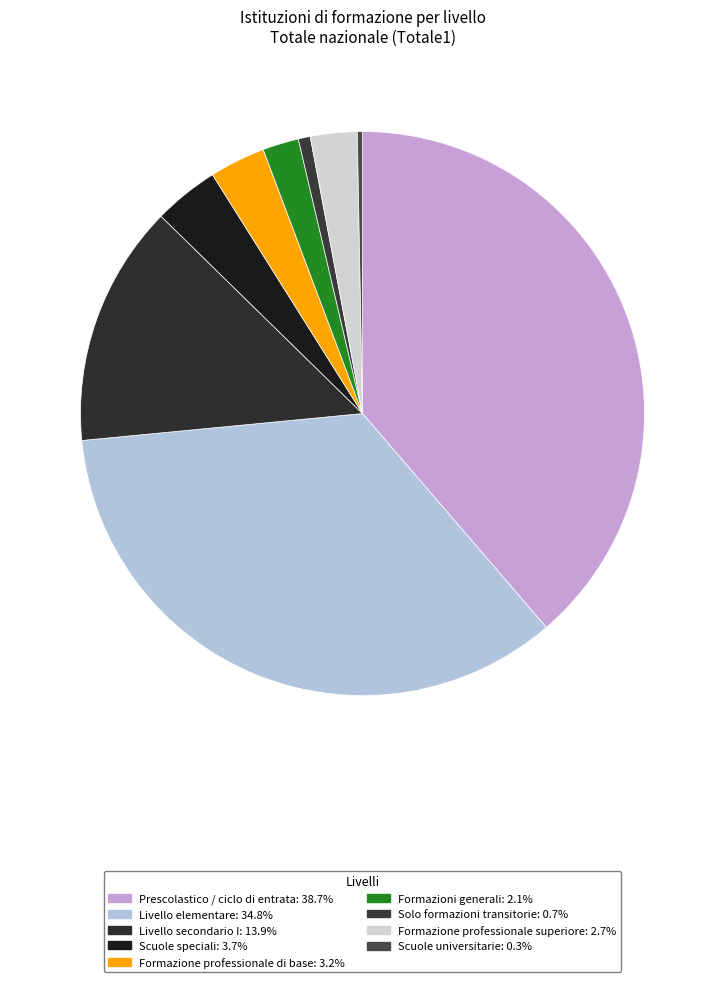

How many segments does this pie chart have?

9